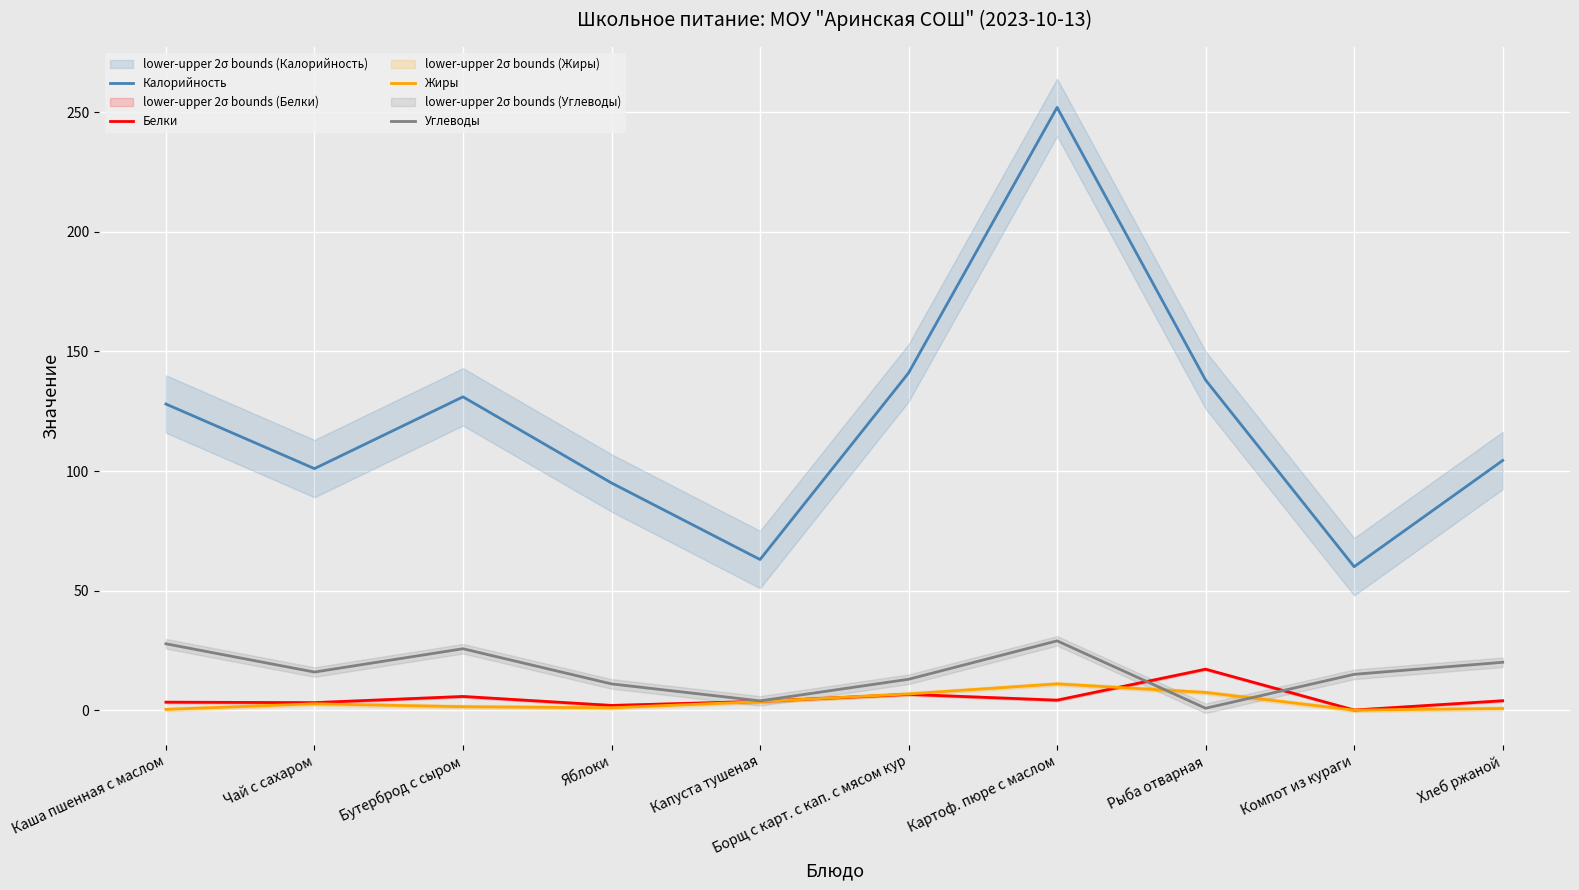

What is the difference between the Жиры values at Каша пшенная с маслом and Хлеб ржаной?

0.4